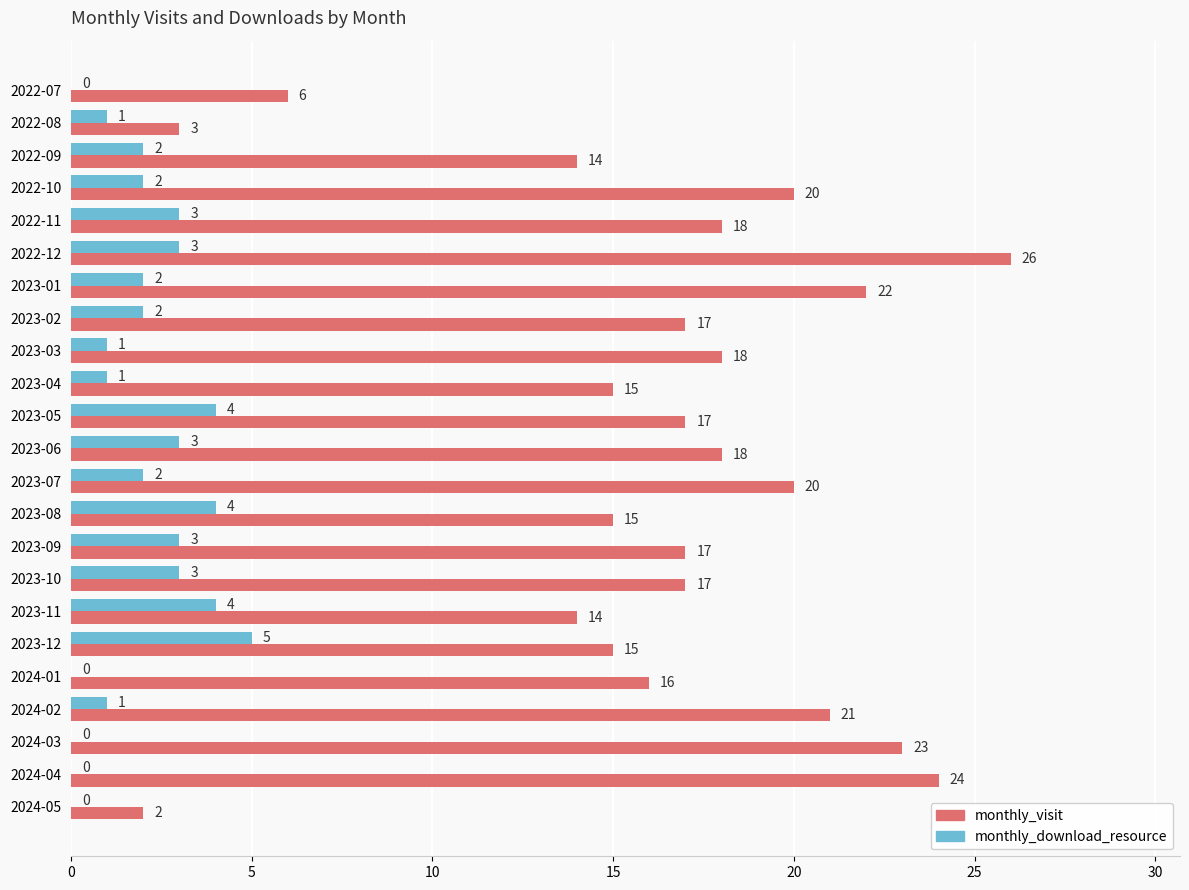

At which category is the sum across all series the highest?

2022-12